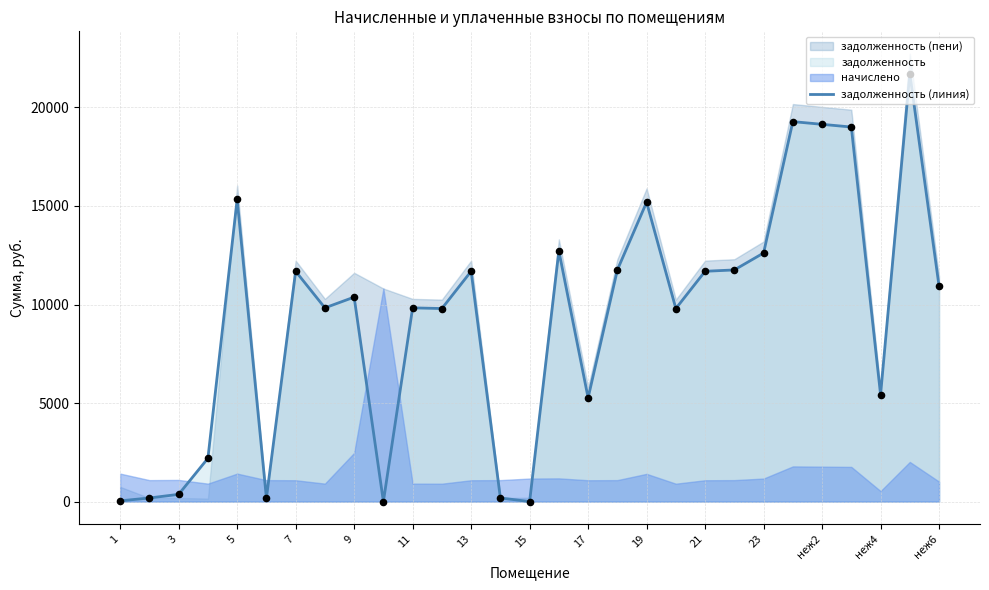

Between 23 and 11, which is larger?

23